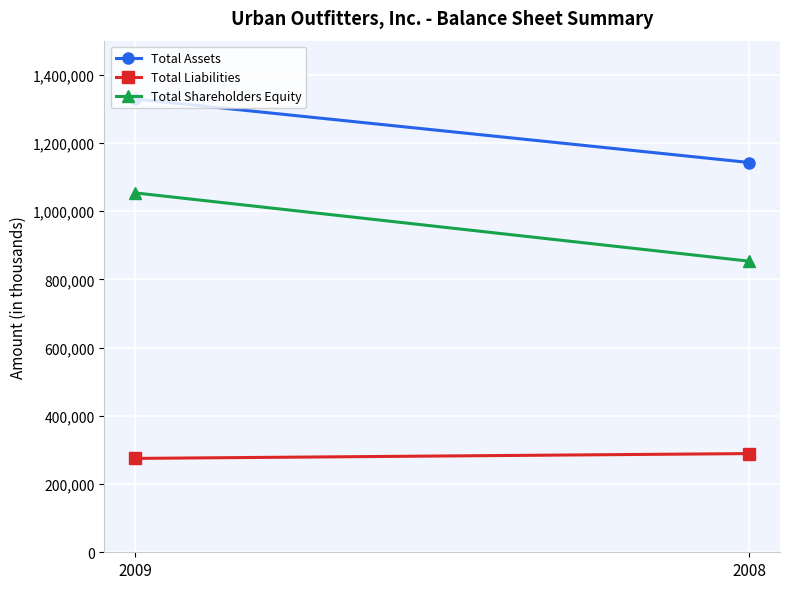

Reading left to right, extract all data points from this chart.

Total Assets: 1329009	1142791
Total Liabilities: 275234	289360
Total Shareholders Equity: 1053775	853431